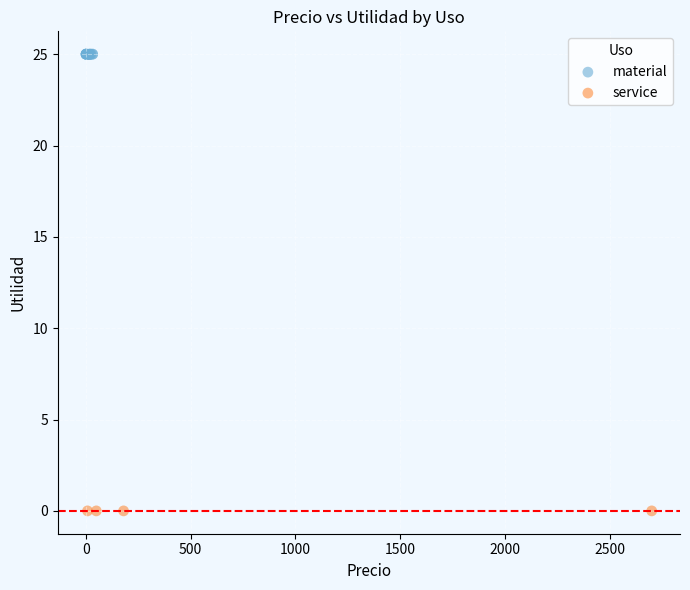

Which series reaches the maximum Y coordinate?

material